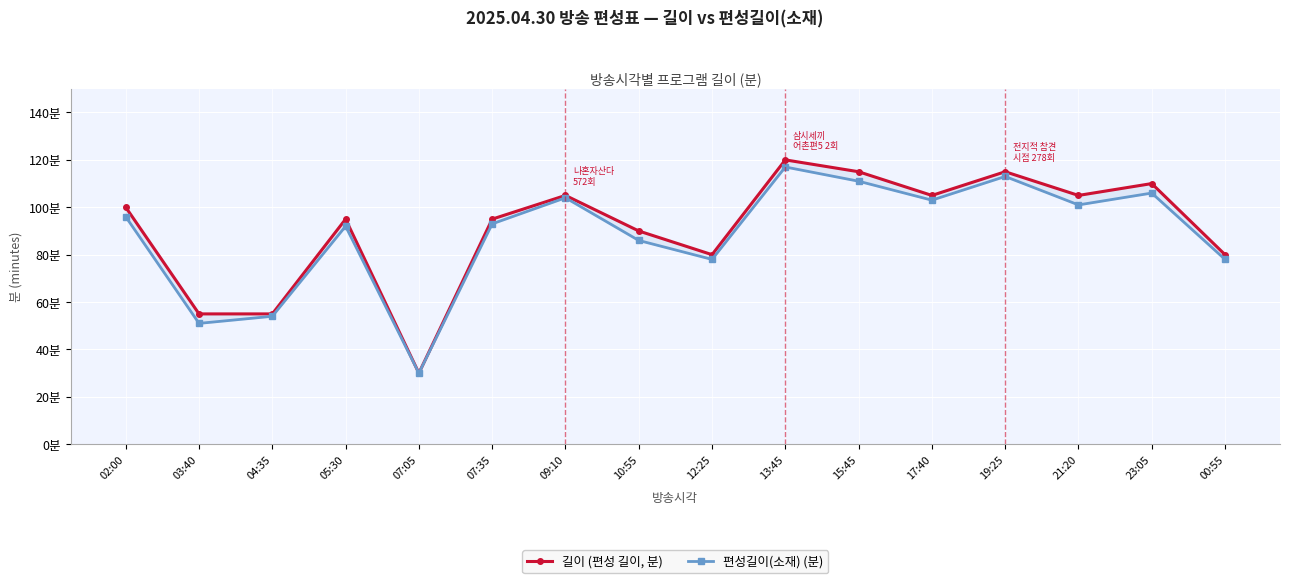

How many values in the 길이 (편성 길이, 분) series are below 100?

8